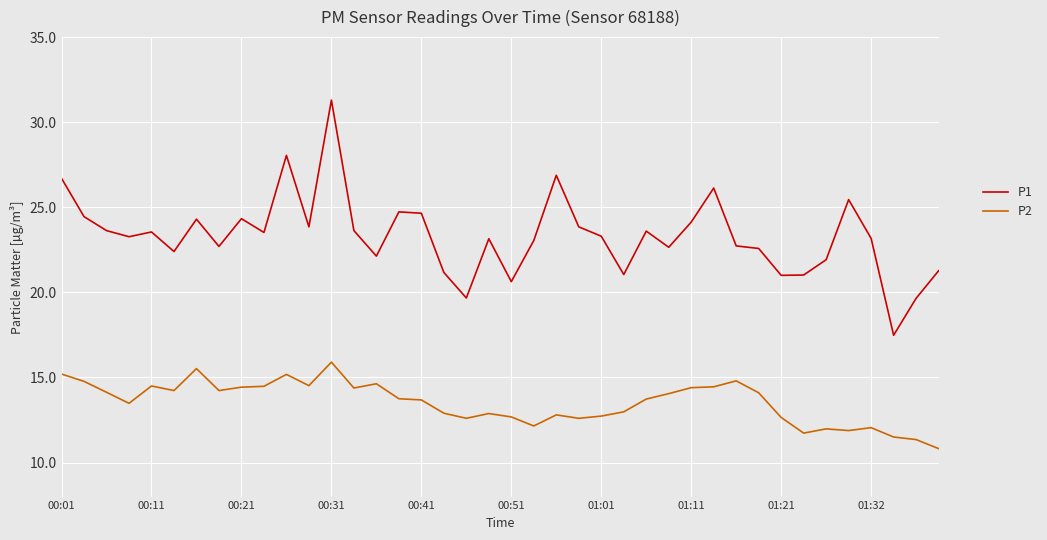

List the series in order of their overall mean, lowest first.

P2, P1